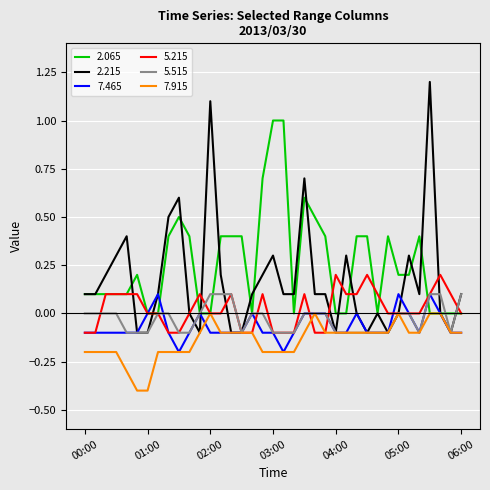

Which series has the widest spread of values?

2.215